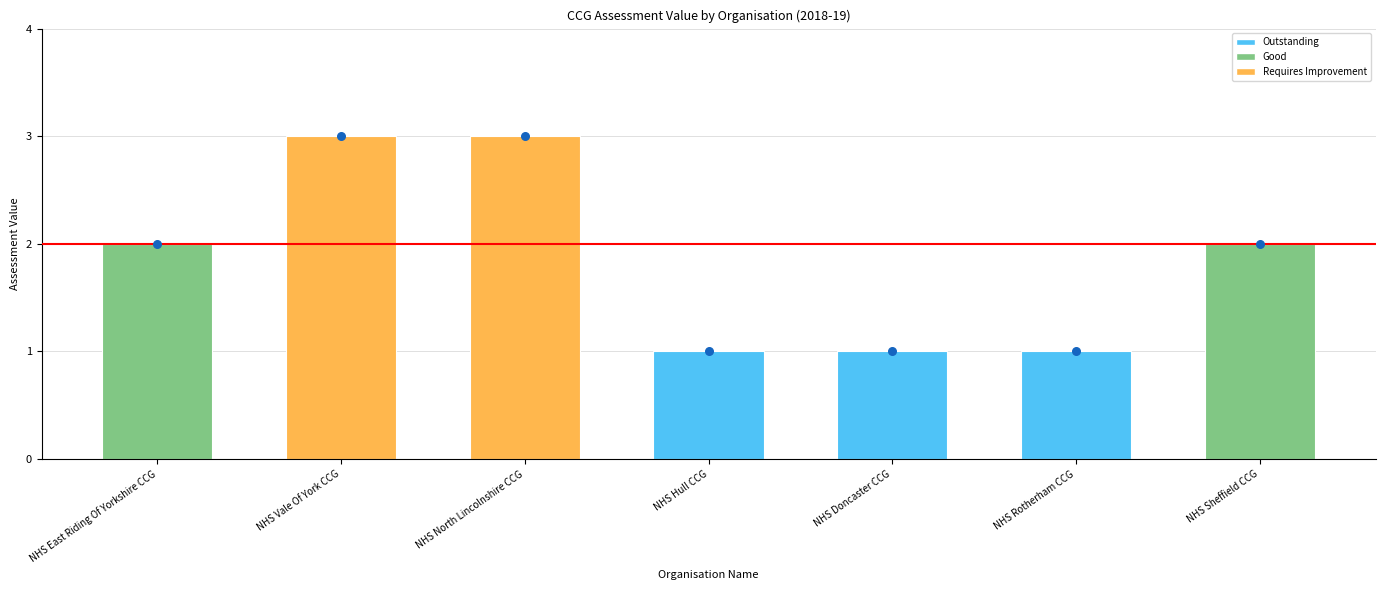

What is the change in value from NHS Doncaster CCG to NHS Sheffield CCG?

+1